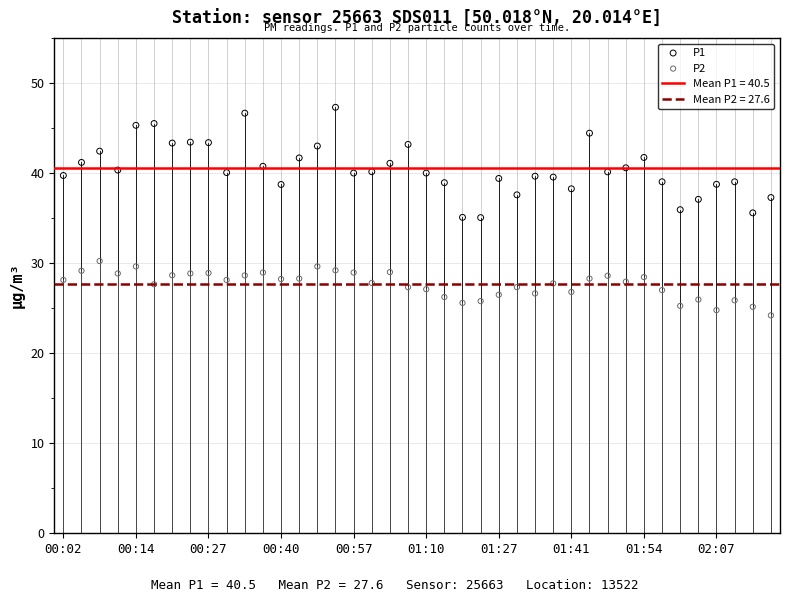

Across all data points, what is the range of Y values (max minus min)?

23.1